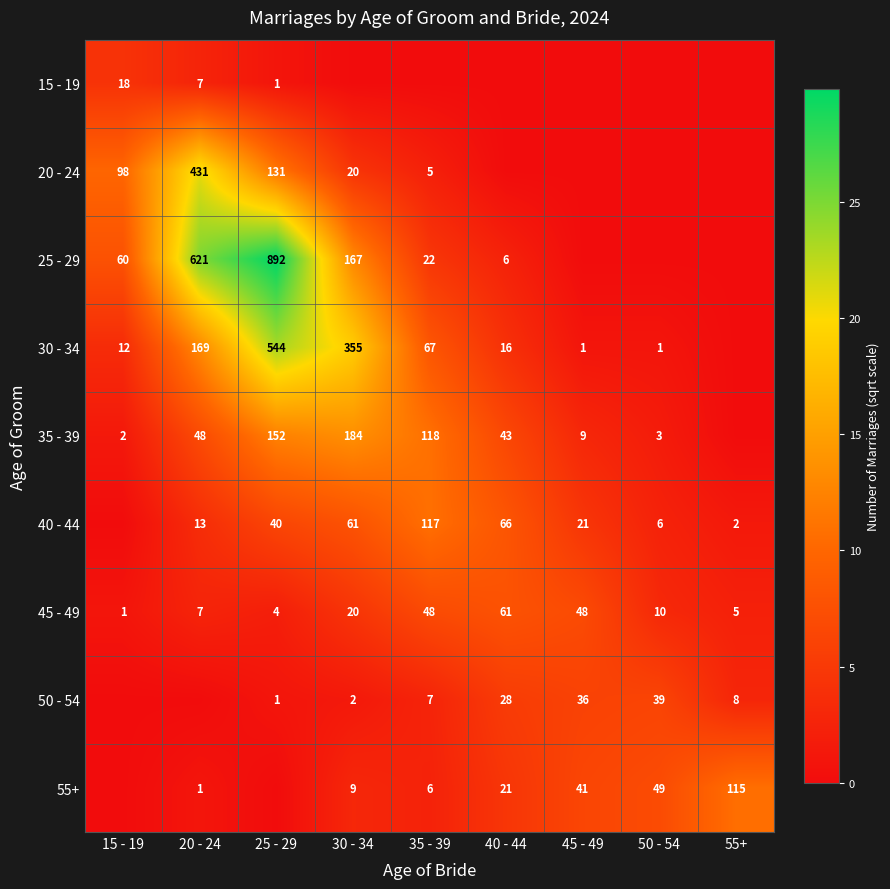

At which label does 45 - 49 reach its peak?

40 - 44